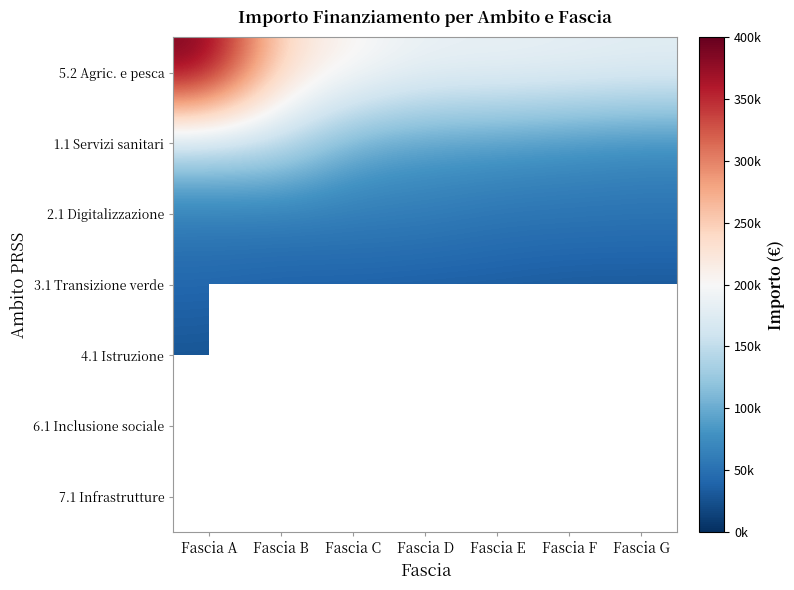

What is the highest value of the 1.1 Servizi sanitari series?

150000.0